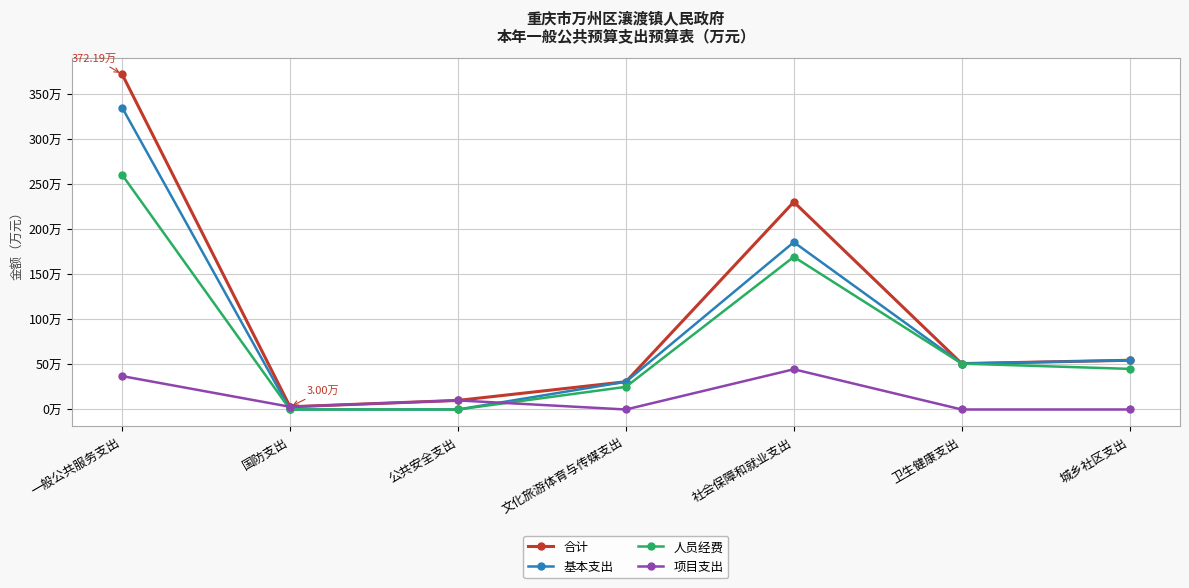

Where does the 项目支出 series first go above 3?

一般公共服务支出